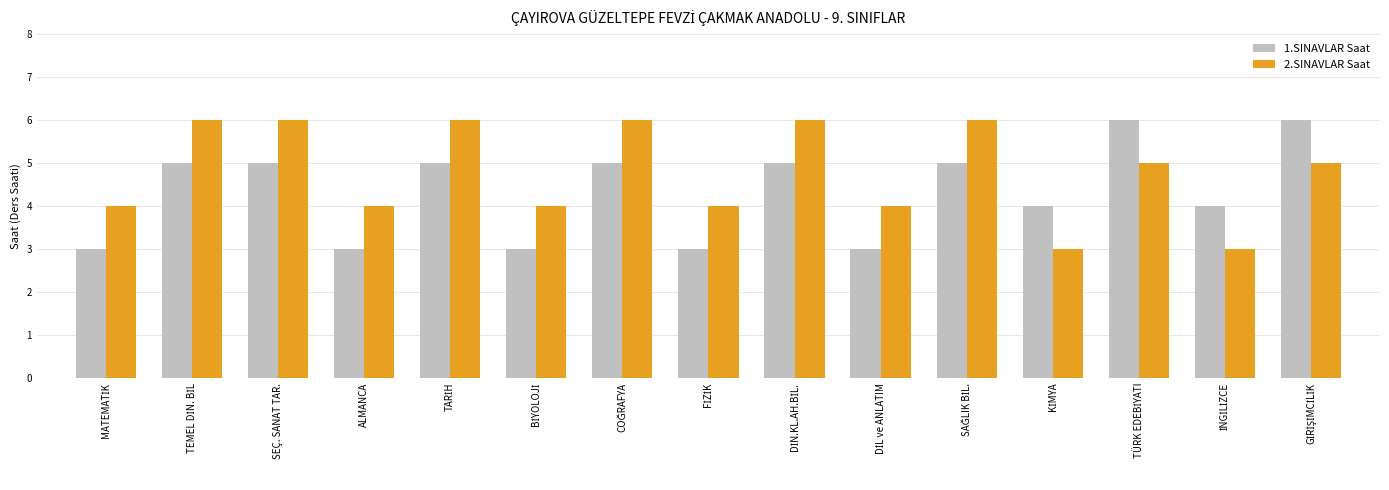

How many data points in 1.SINAVLAR Saat are less than 5?

7